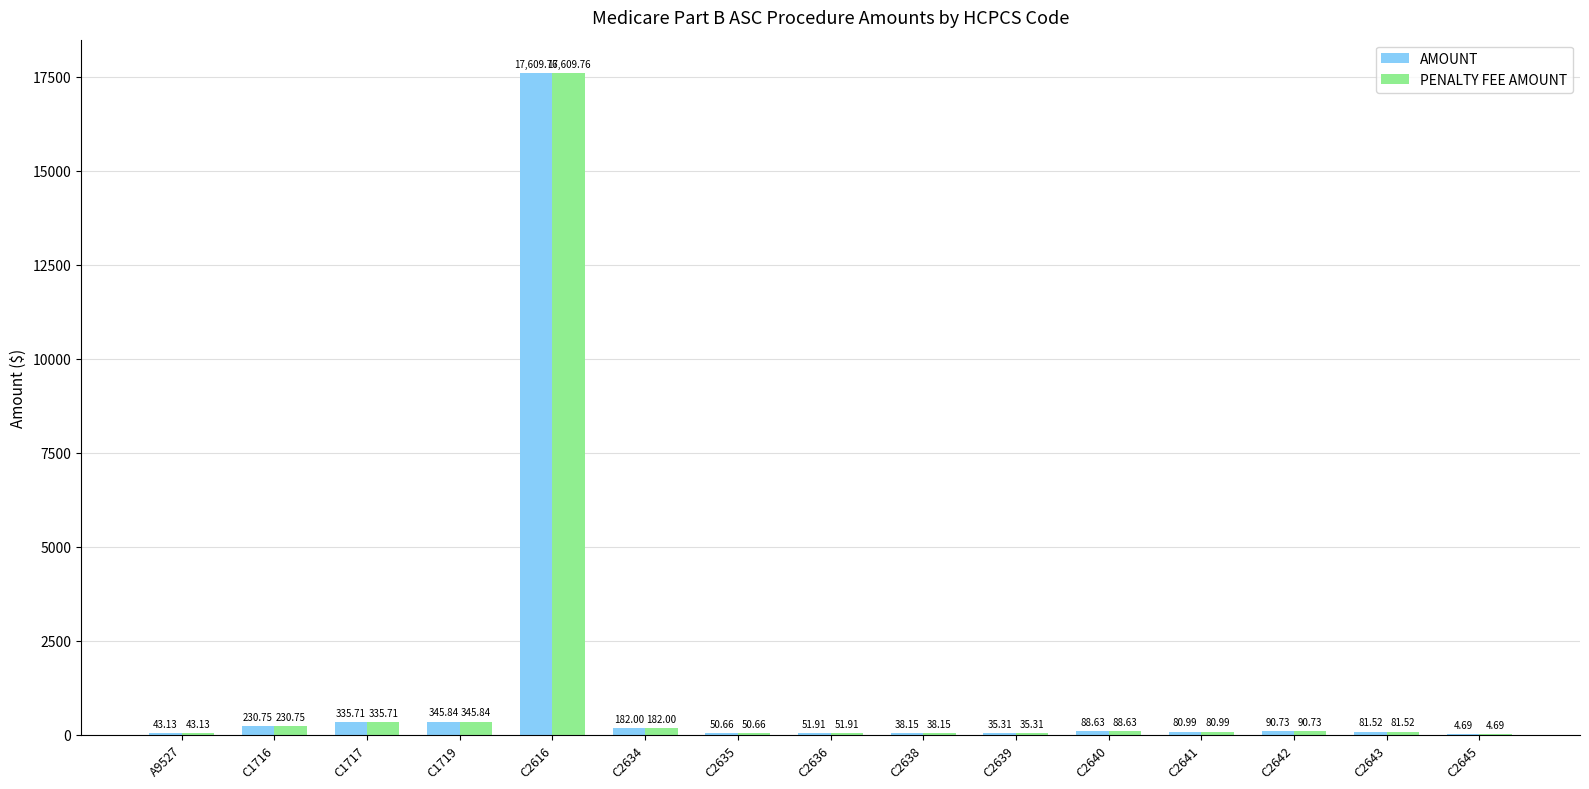

What is the sum of all AMOUNT values?

19269.8